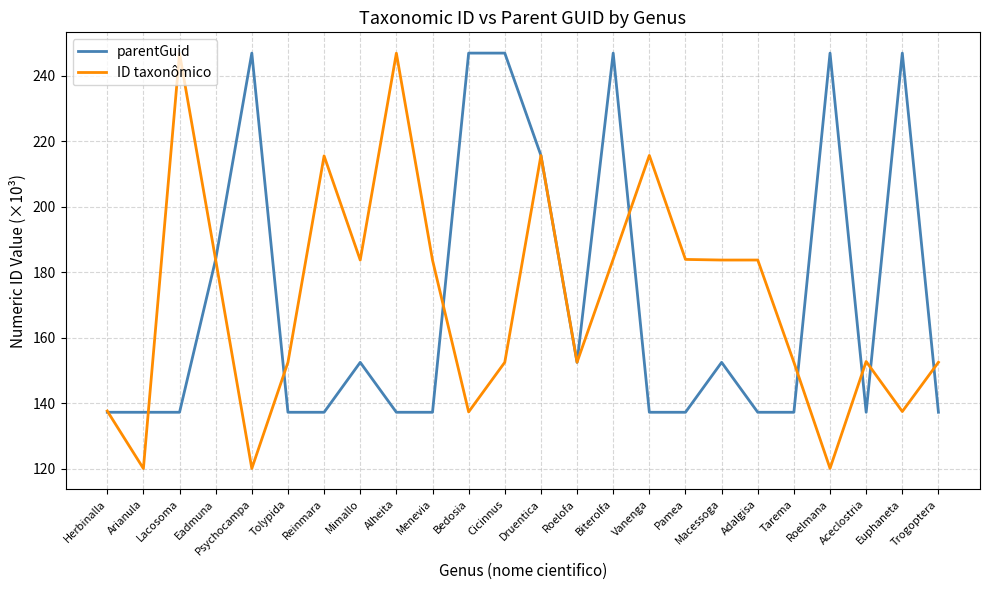

What is the difference between the maximum and minimum values in the ID taxonômico series?

126.7